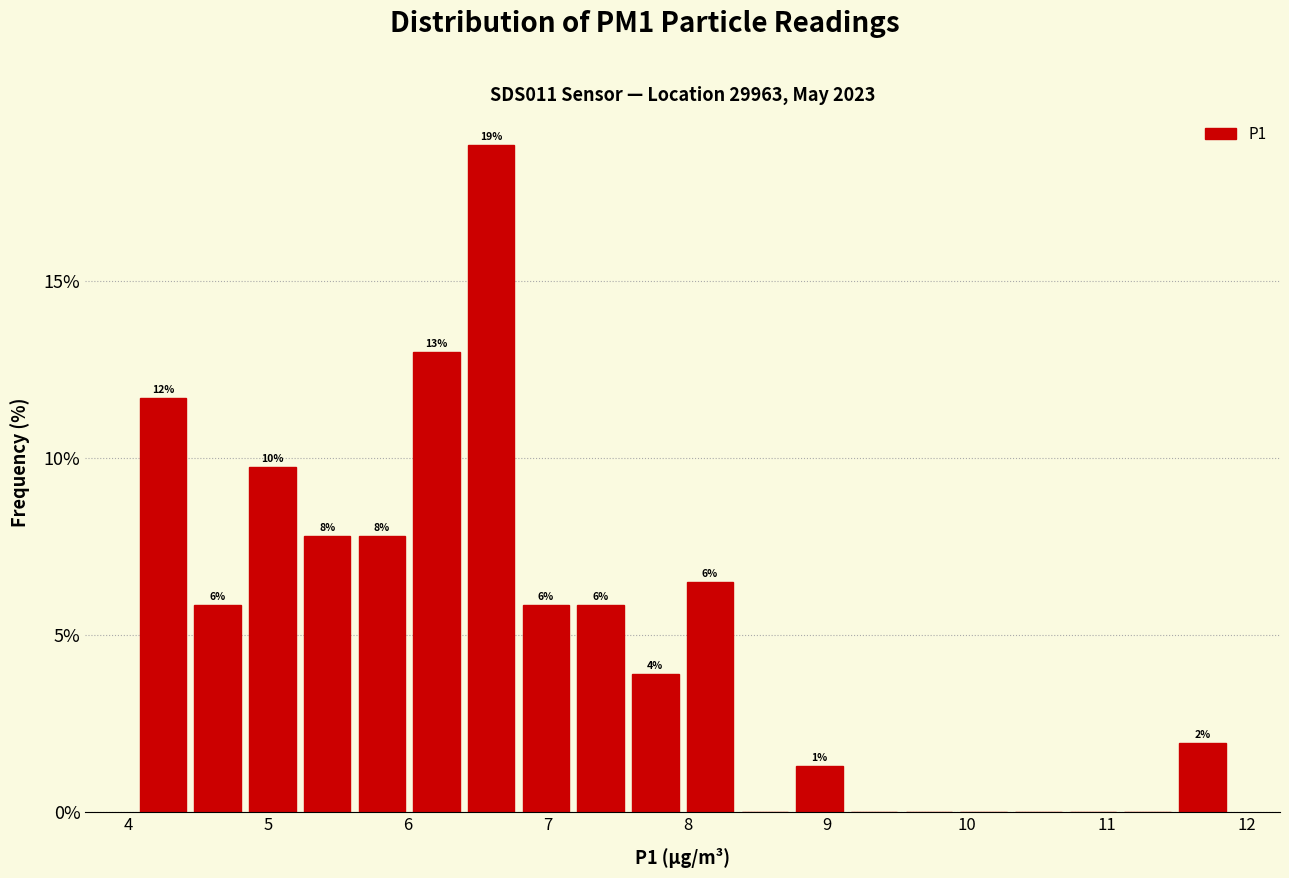

Read against the x-axis, roughly where is the centre of the tallest bar?

6.6